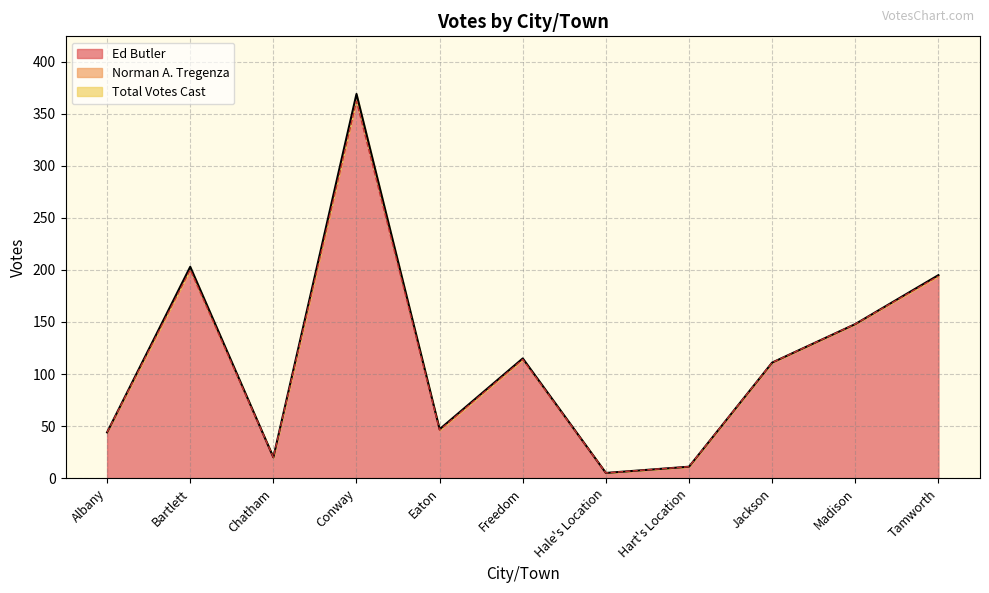

What is the difference between the Ed Butler values at Chatham and Jackson?

91